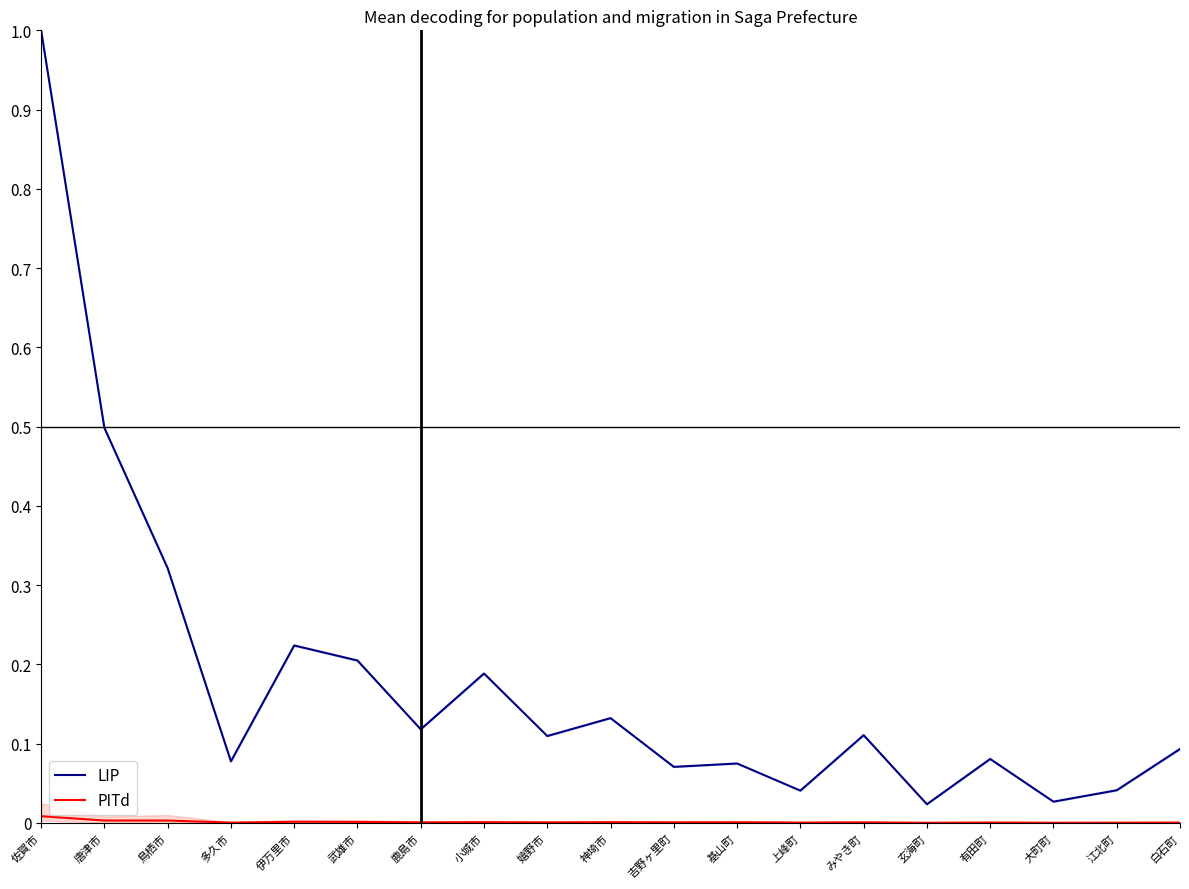

How many interior local valleys does the PITd series have?

7